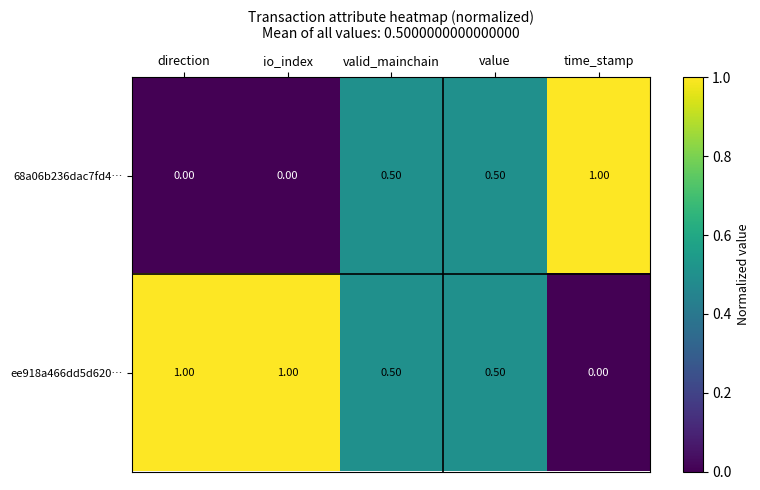

What is the spread (max minus min) of values at io_index?

1.0